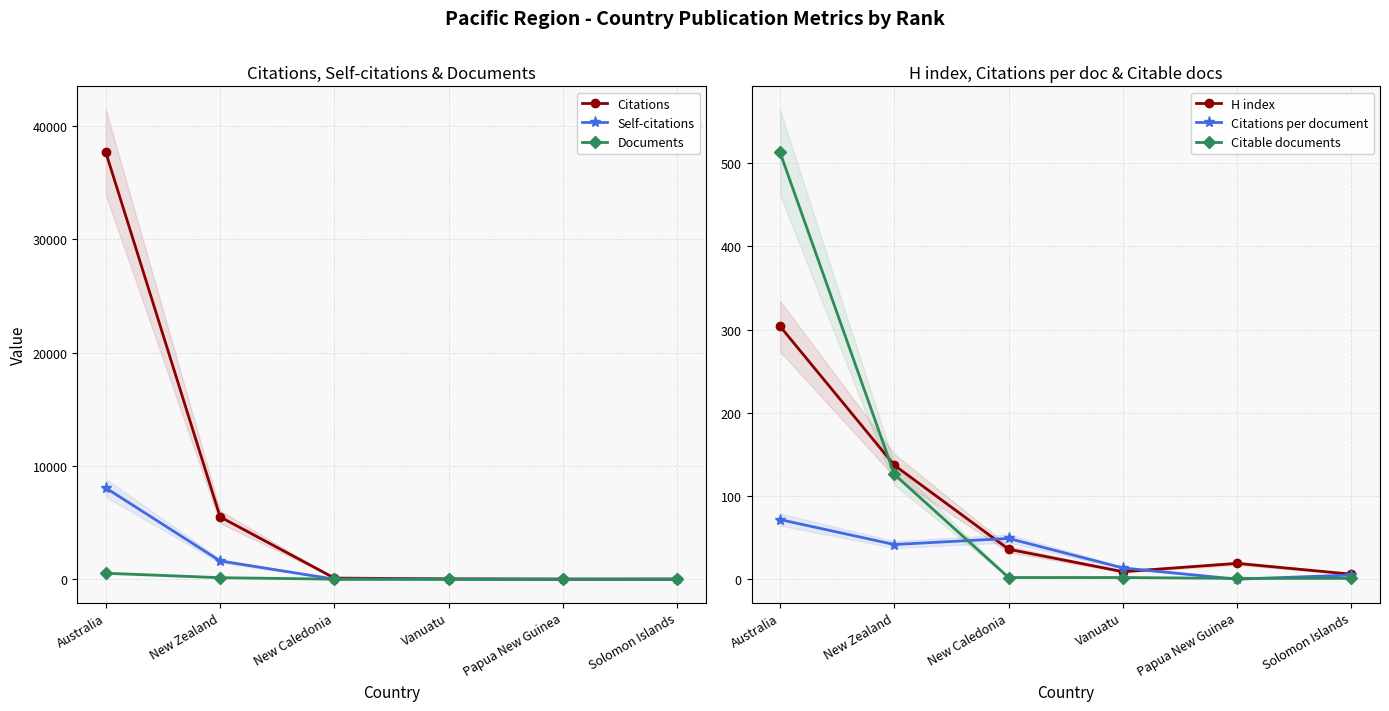

True or false: Self-citations and Citations intersect in this chart.

False